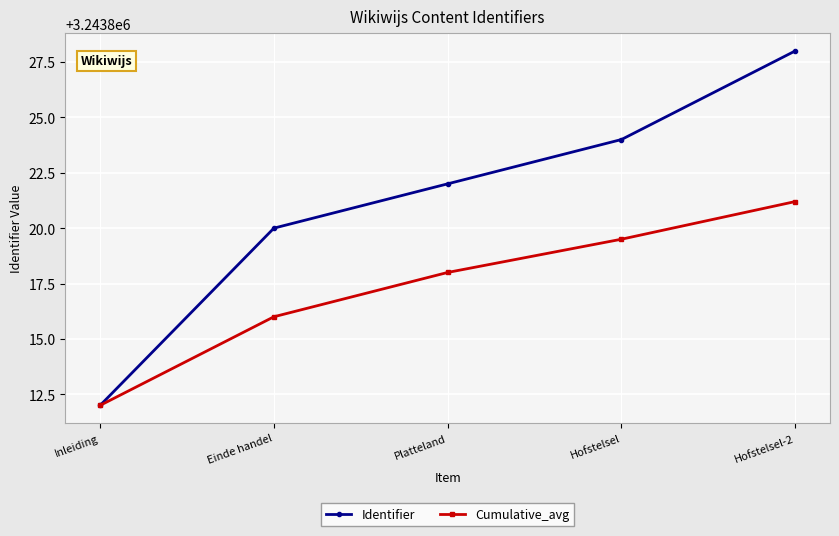

What value does the Identifier series have at Hofstelsel?

3243824.0